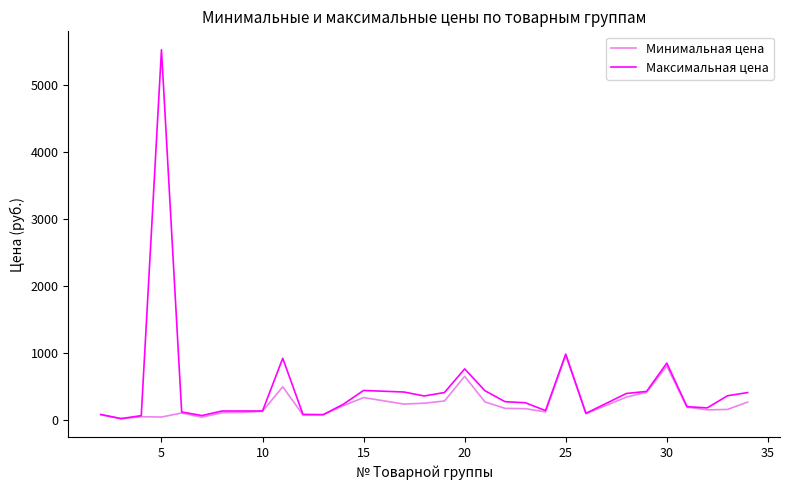

List the series in order of their overall mean, highest first.

Максимальная цена, Минимальная цена